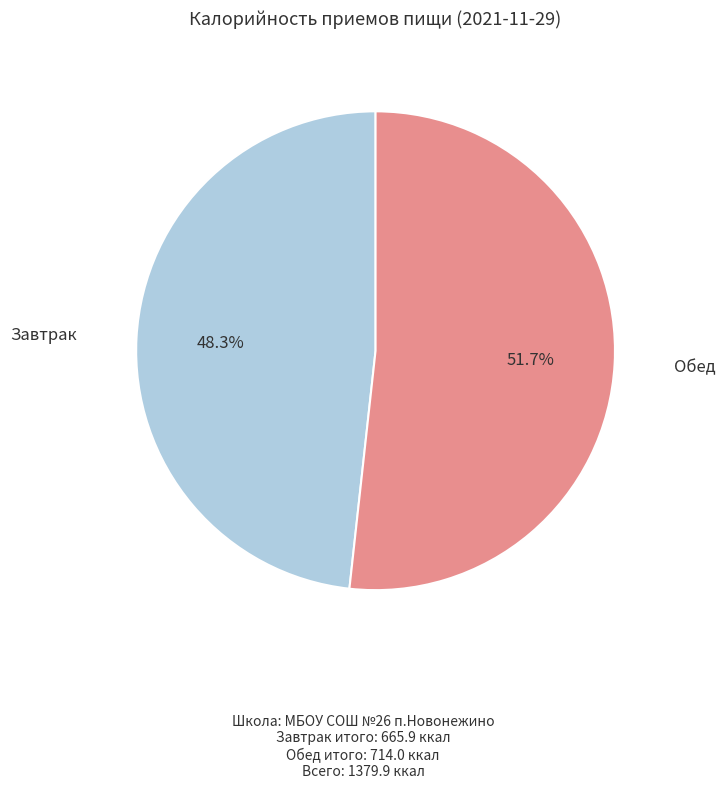

Approximately how many times larger is the value at Завтрак compared to Обед?

0.9